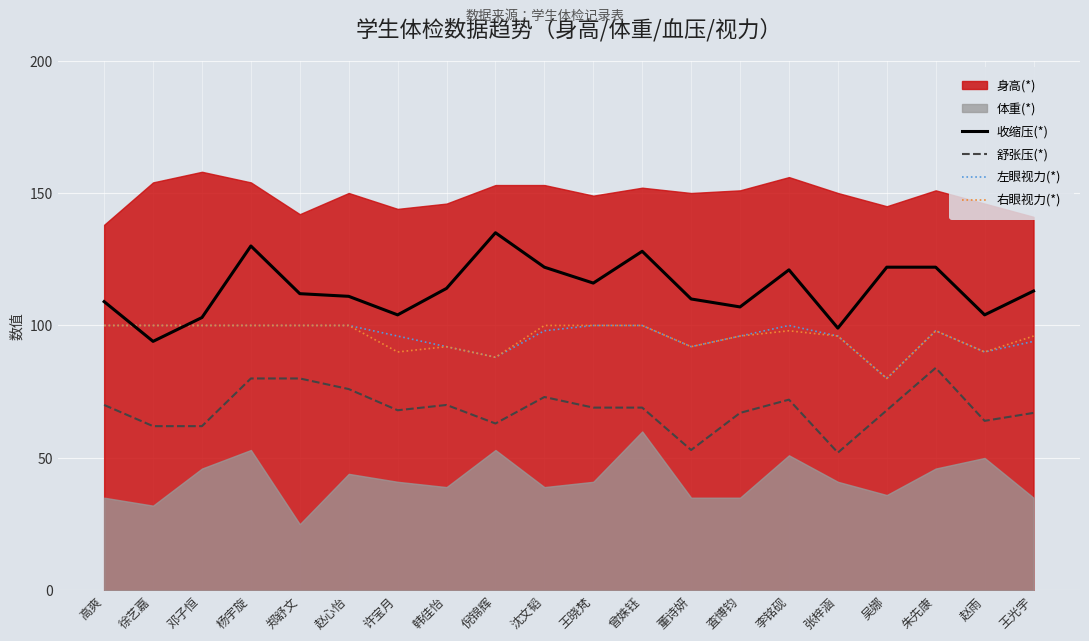

List the labels in order of 收缩压(*) value, largest first.

倪锦辉, 杨宇旋, 曾姝钰, 沈文韬, 吴娜, 朱先康, 李铭砚, 王晓梵, 韩佳怡, 王光宇, 郑舒文, 赵心怡, 董诗妍, 高爽, 査博钧, 许宝月, 赵雨, 邓子恒, 张梓涵, 徐艺嘉